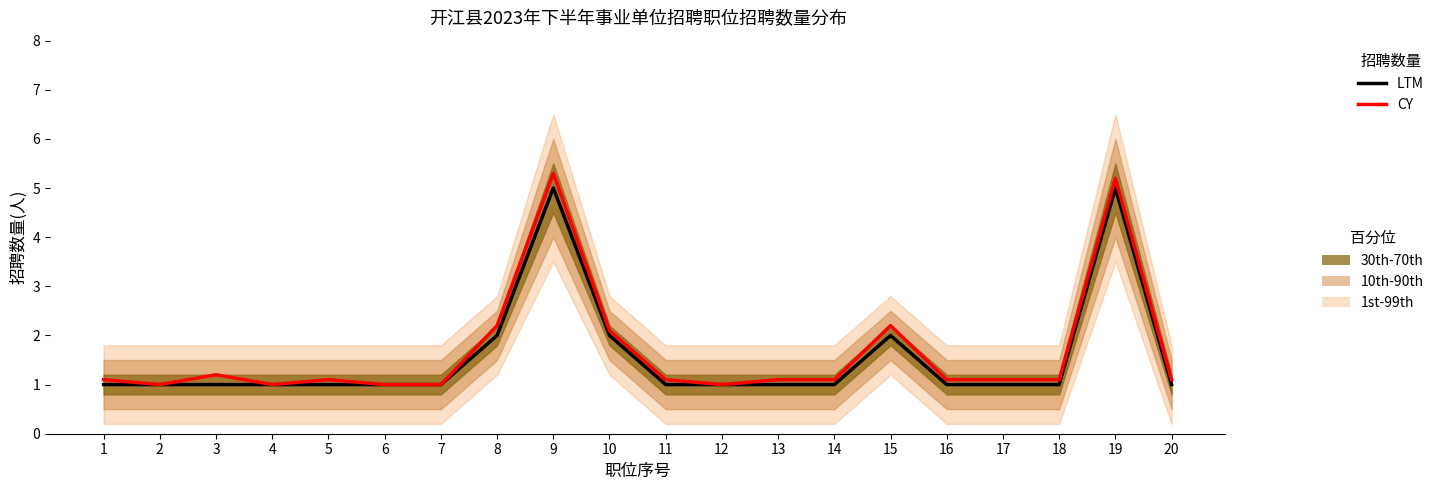

What is the sum of the CY values at 19 and 16?

6.3